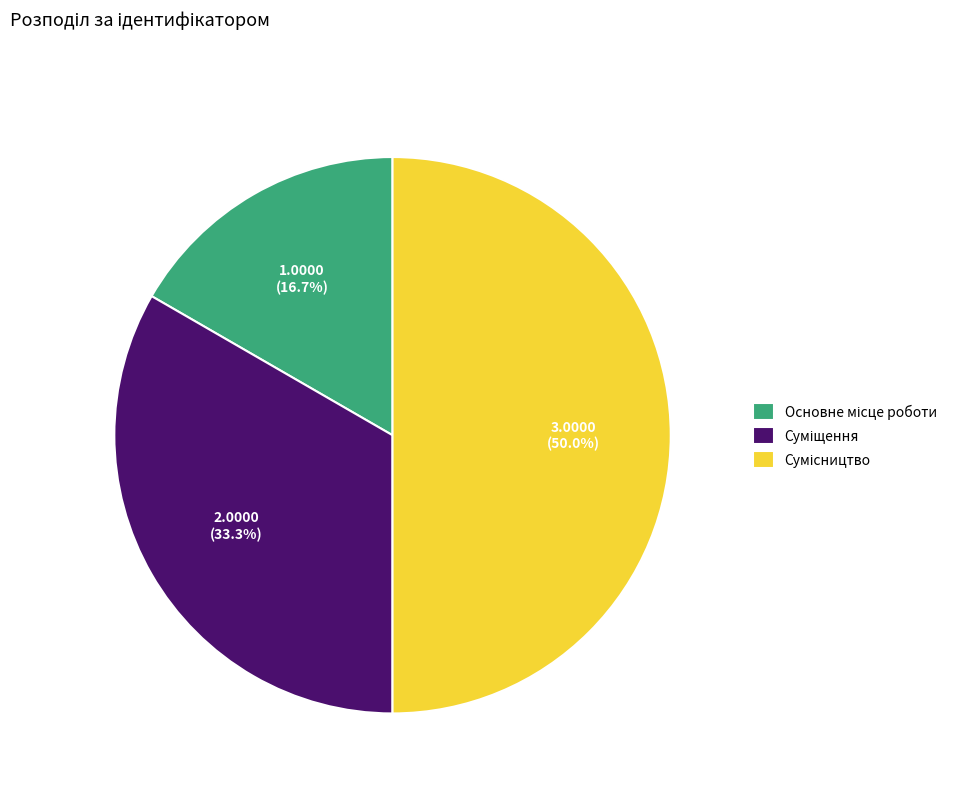

True or false: Суміщення accounts for 28% of the total.

False